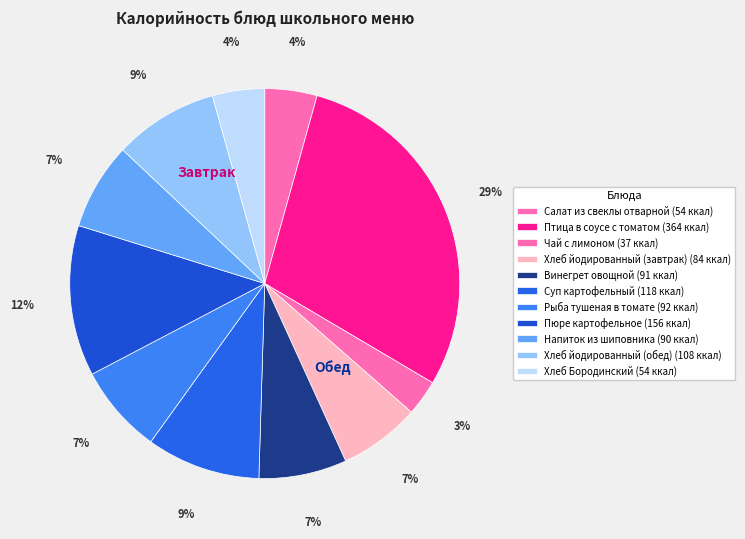

Is the sum of Птица в соусе с томатом and Хлеб йодированный (обед) greater than half?

No